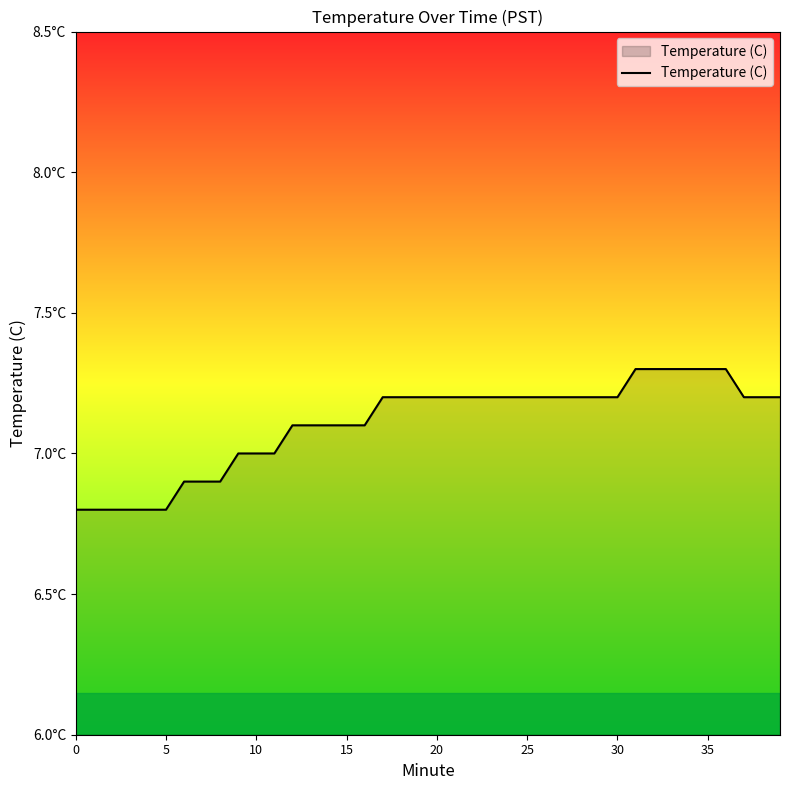

Is this an area chart (filled region under the line)?

Yes